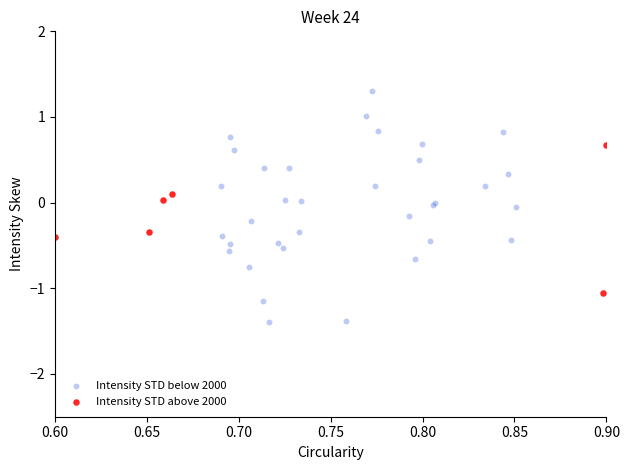

Which series contains the highest Y value?

Intensity STD below 2000